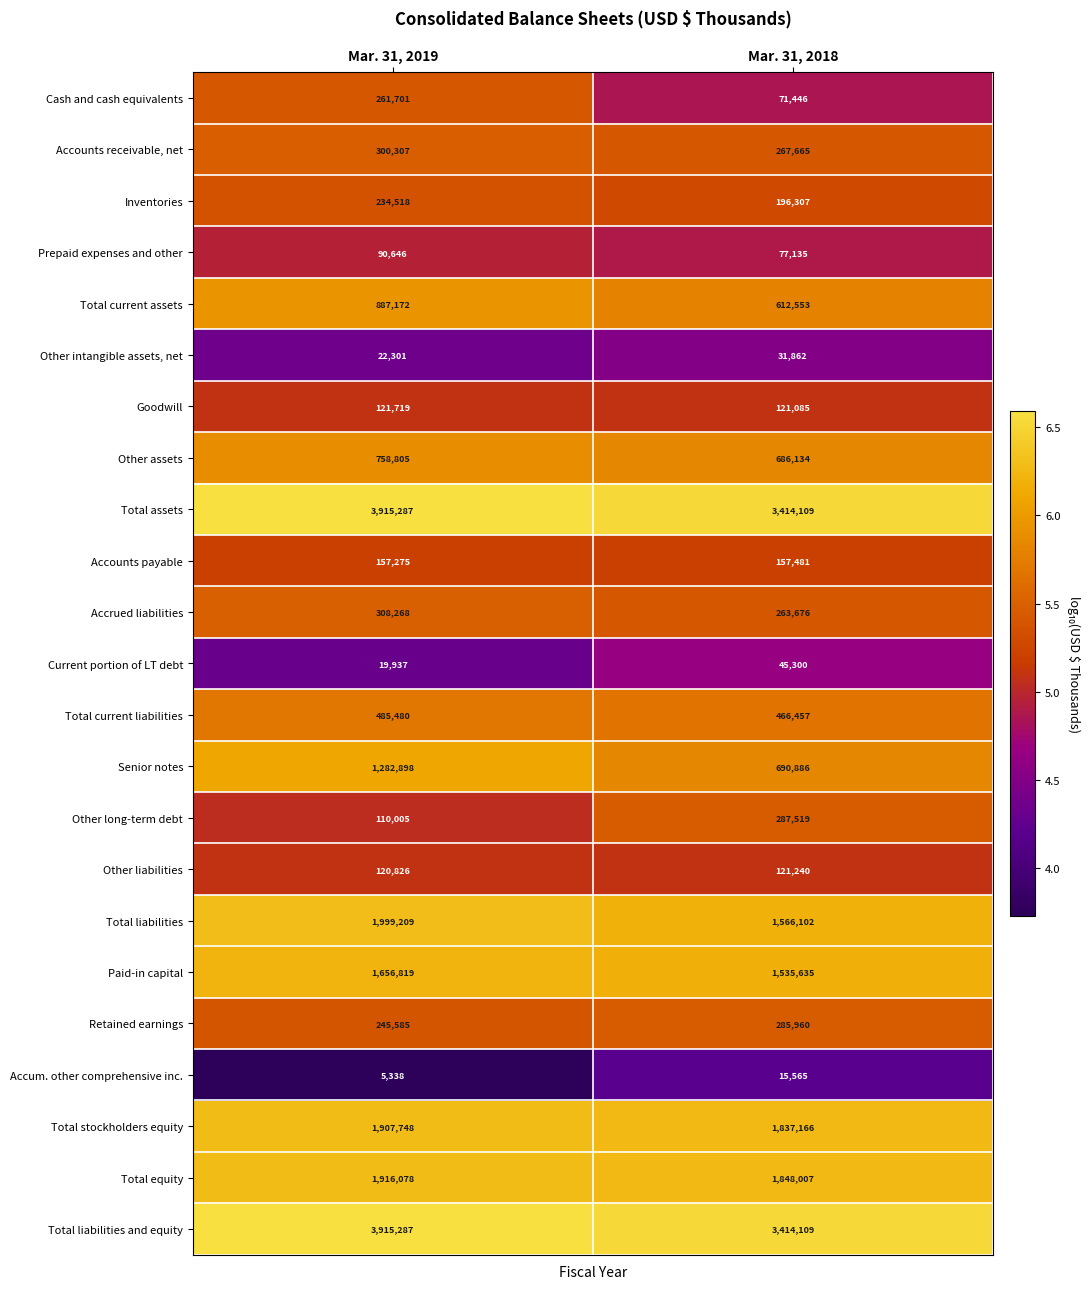

Read the Cash and cash equivalents value at Mar. 31, 2018, to the nearest 50.

71450